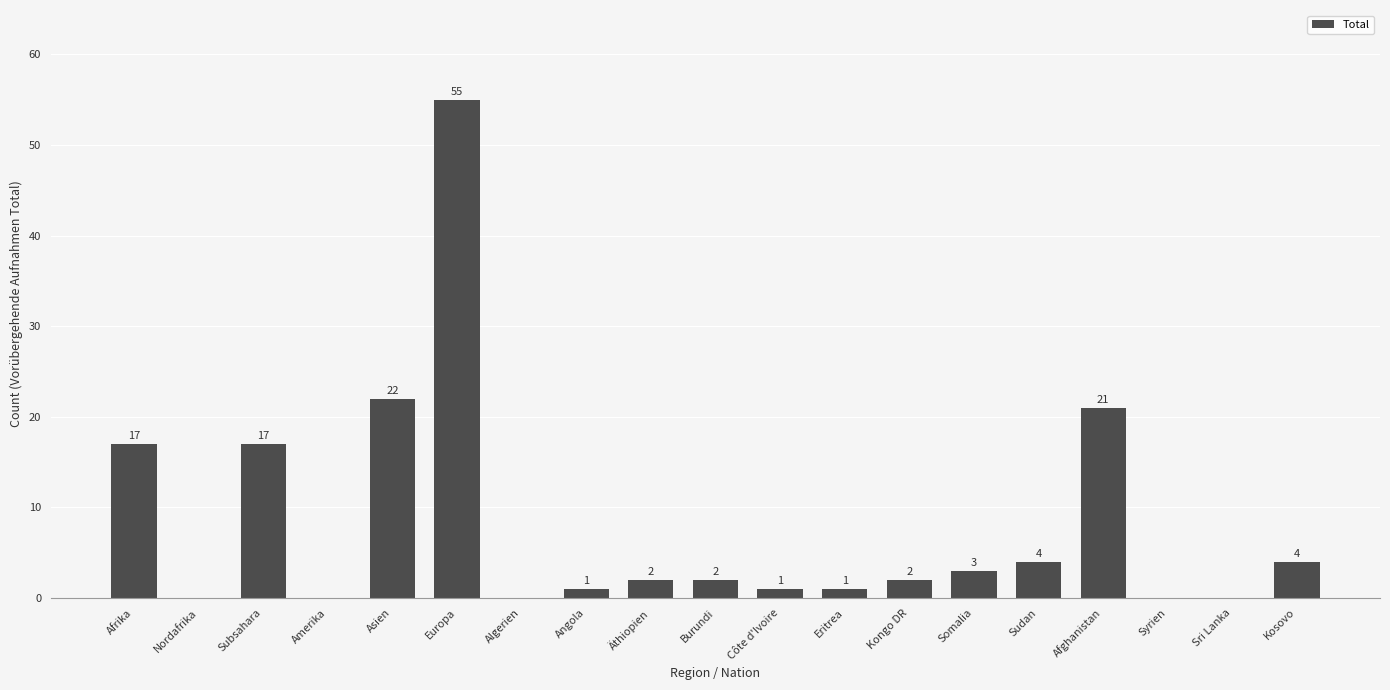

The value at Asien is 30. True or false?

False